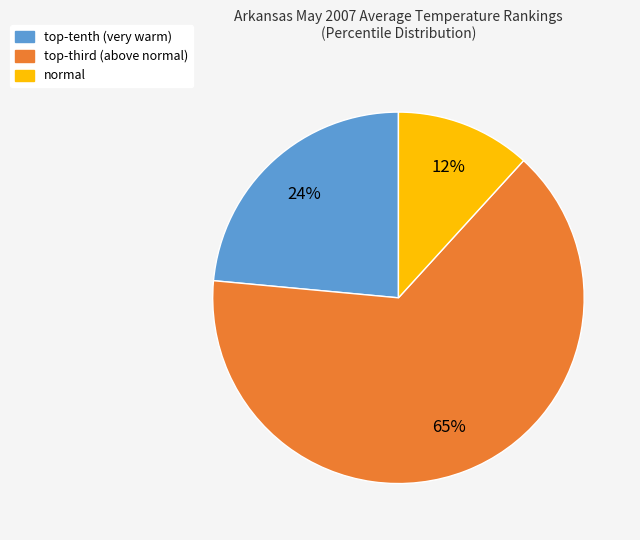

Which slice is the smallest?

normal